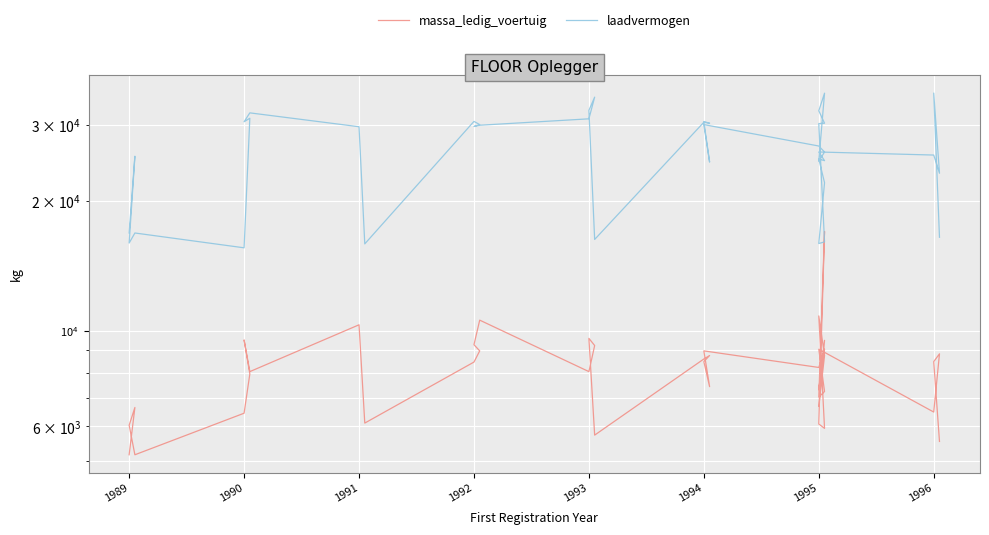

Which series has the largest total across all categories?

laadvermogen